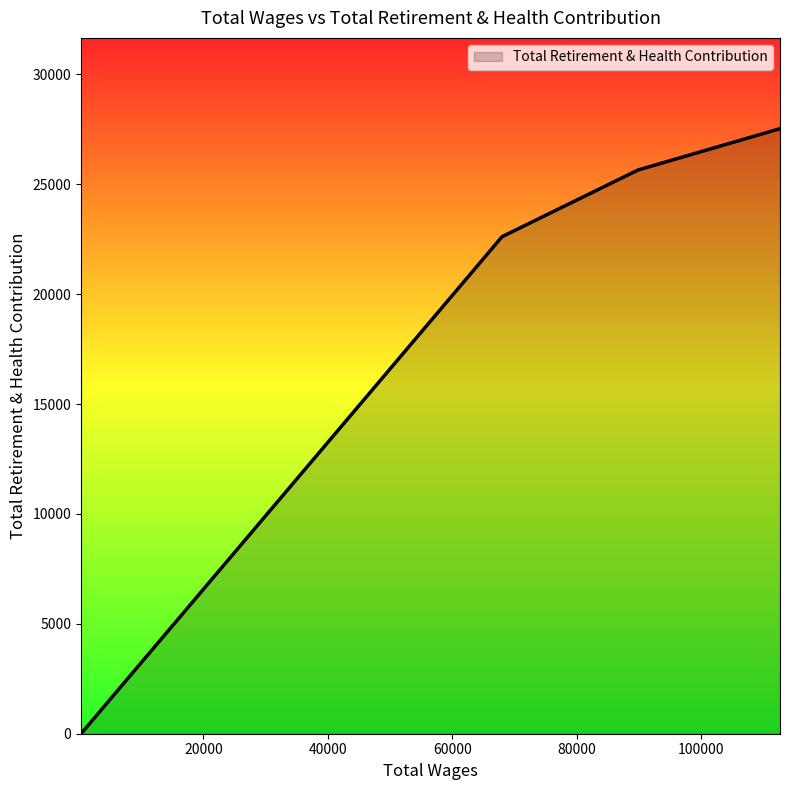

What is the average value?

20312.0